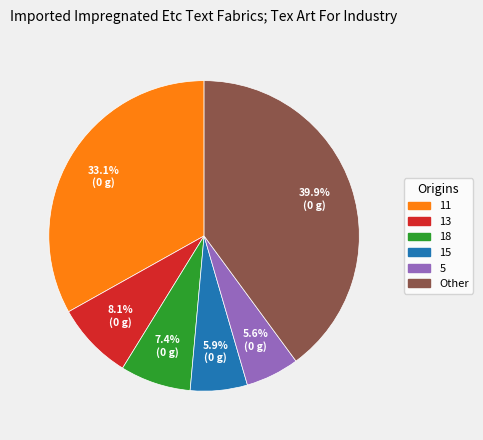

Is there any slice that represents more than half of the pie?

No